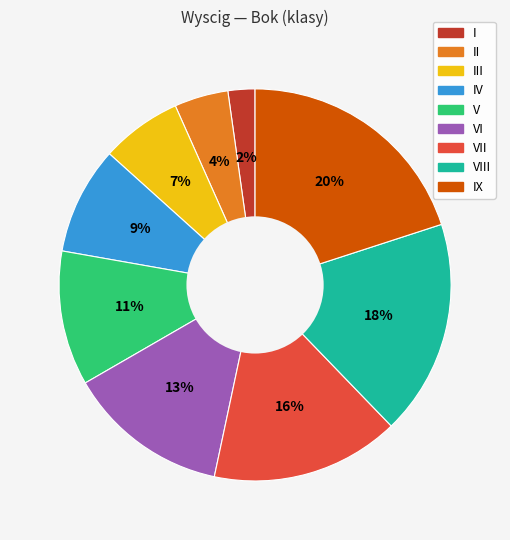

Count the number of slices in the pie.

9